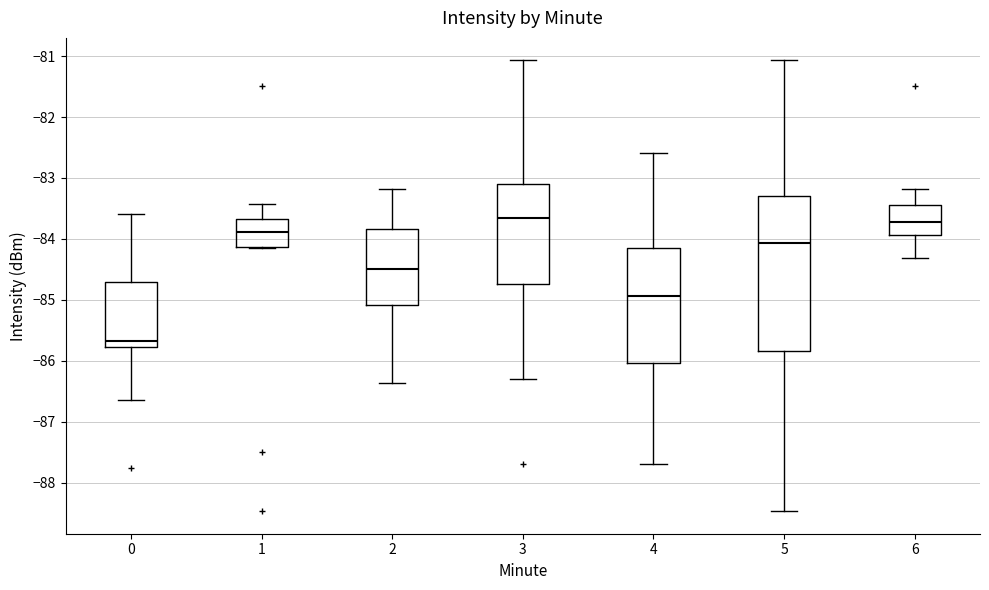

Reading left to right, read every box against the y-axis: the position of its median line, the range the box covers, and the ends of its whiskers. The values are not printed on the chart, so give them approximately, as read against the axis.

0: median -85.7, box -85.8 to -84.7, whiskers -86.6 to -83.6
1: median -83.9, box -84.1 to -83.7, whiskers -84.1 to -83.4
2: median -84.5, box -85.1 to -83.8, whiskers -86.4 to -83.2
3: median -83.7, box -84.7 to -83.1, whiskers -86.3 to -81.1
4: median -84.9, box -86.0 to -84.2, whiskers -87.7 to -82.6
5: median -84.1, box -85.8 to -83.3, whiskers -88.5 to -81.1
6: median -83.7, box -83.9 to -83.4, whiskers -84.3 to -83.2